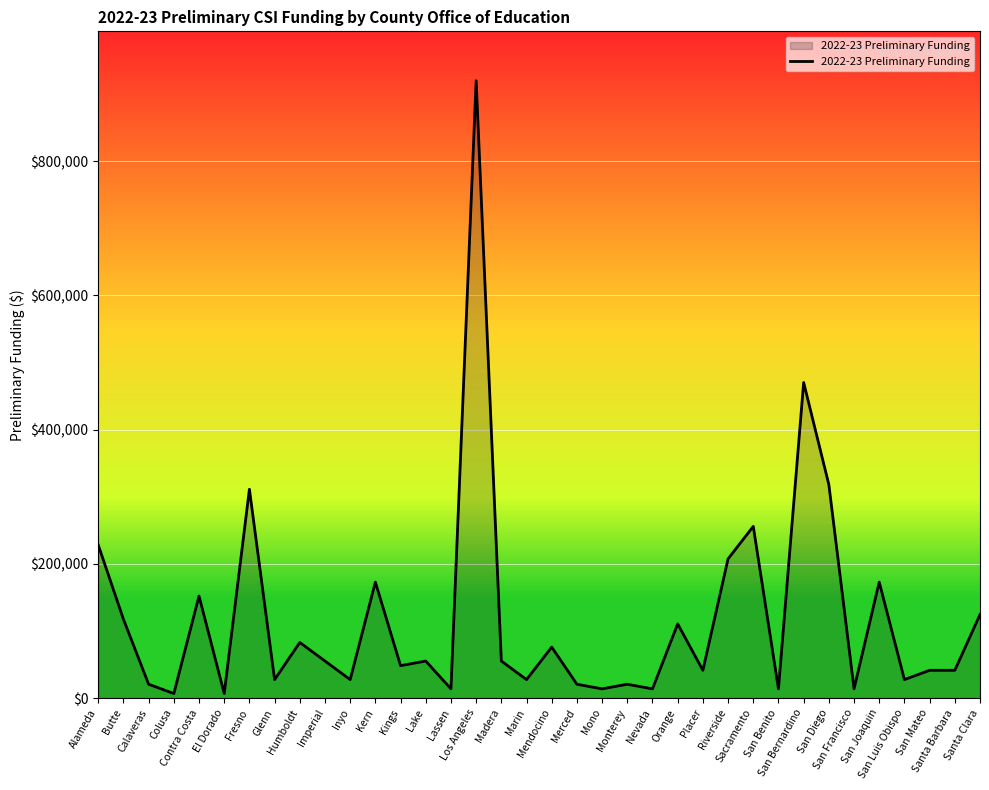

What is the average value?

119871